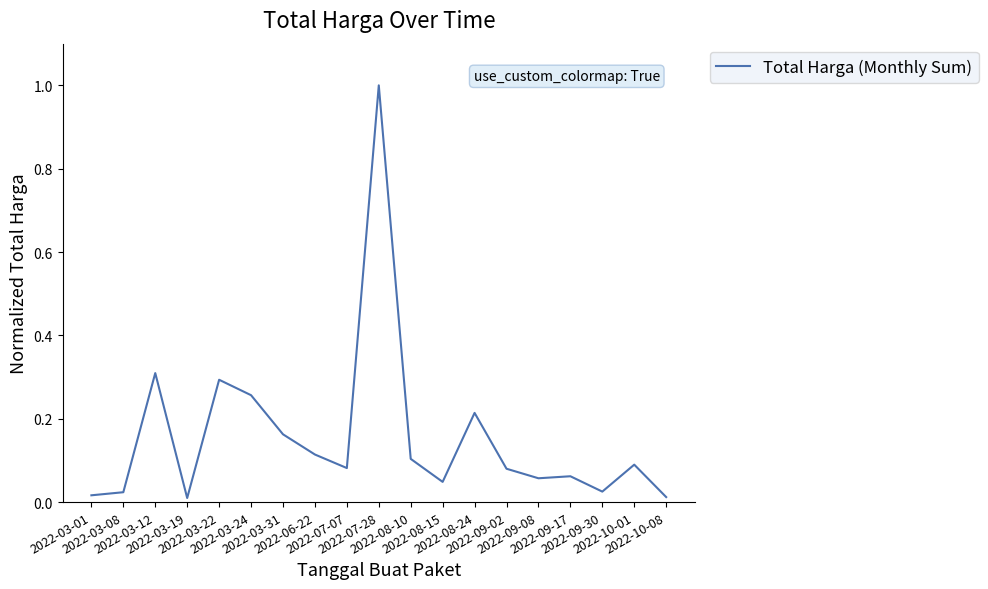

At which category does the data reach its first local peak?

2022-03-12